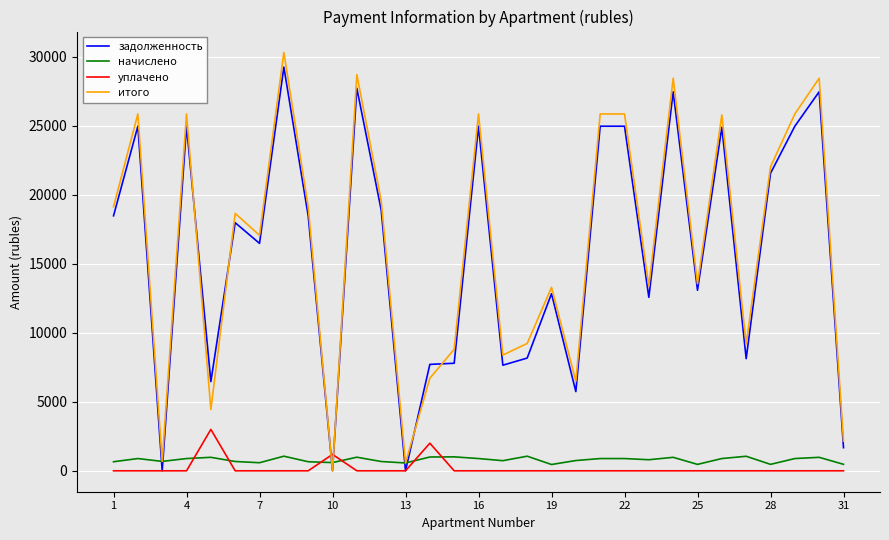

How many categories are shown in the chart?

31